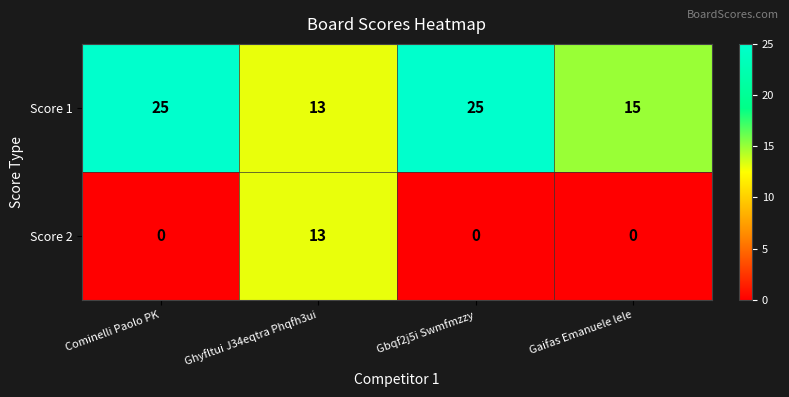

Rank the series at Gbqf2j5i Swmfmzzy from highest to lowest value.

Score 1, Score 2